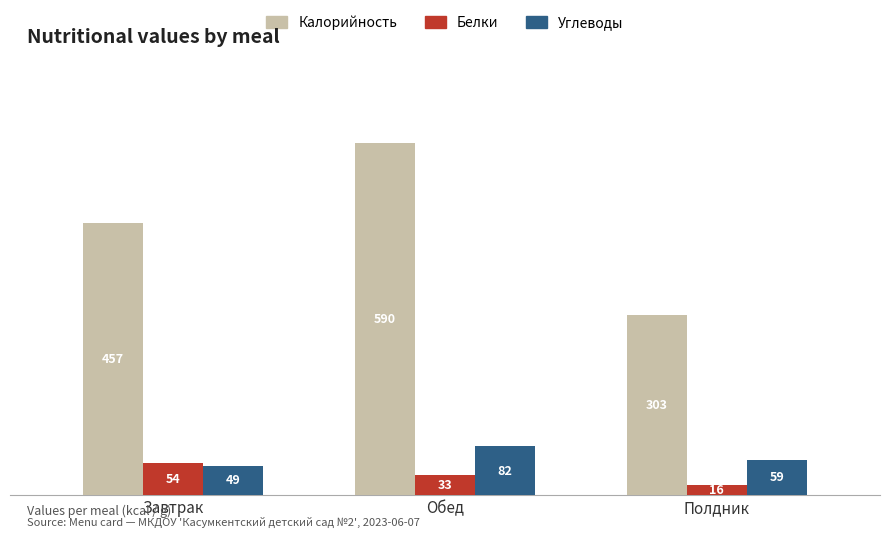

How many data points in Калорийность are less than 457?

1